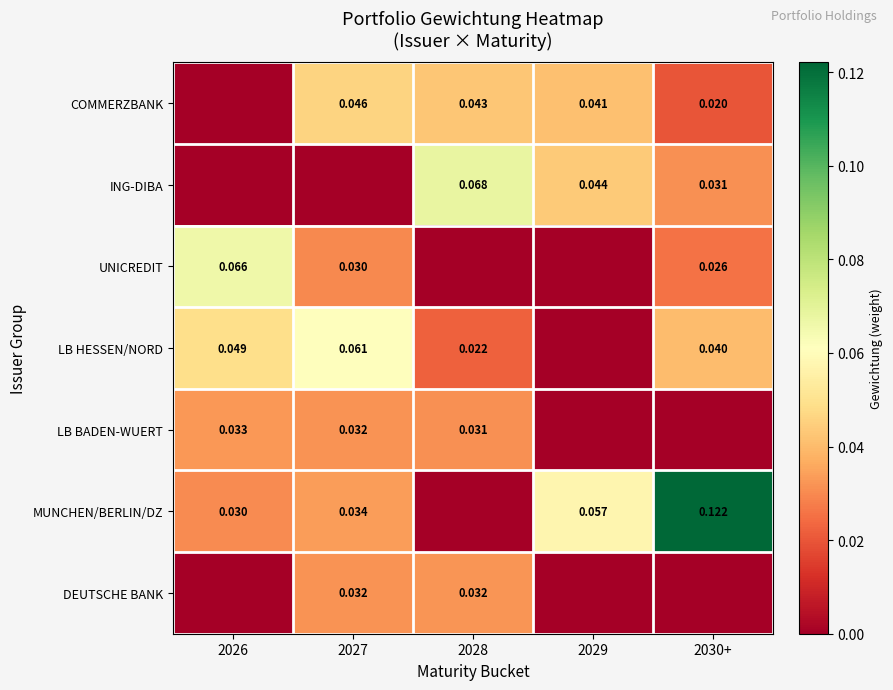

Is the value of LB BADEN-WUERT at 2028 greater than the value of MUNCHEN/BERLIN/DZ at 2027?

No